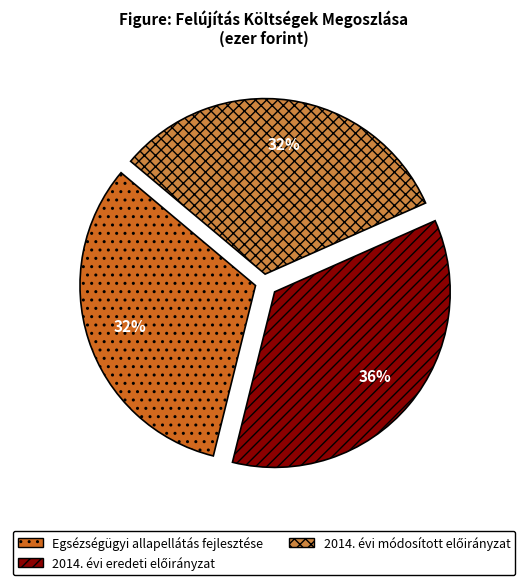

To the nearest percent, what is the average slice percentage?

33%